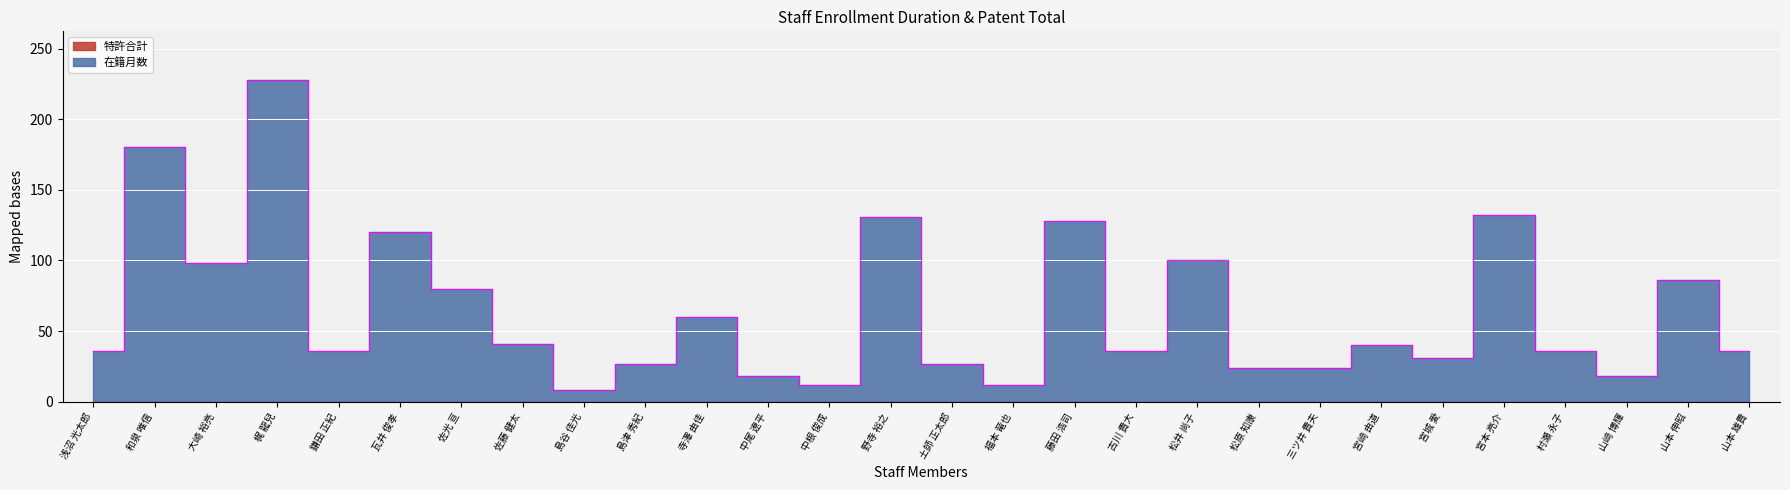

Is it true that the value at 松井 尚子 is 100?

True